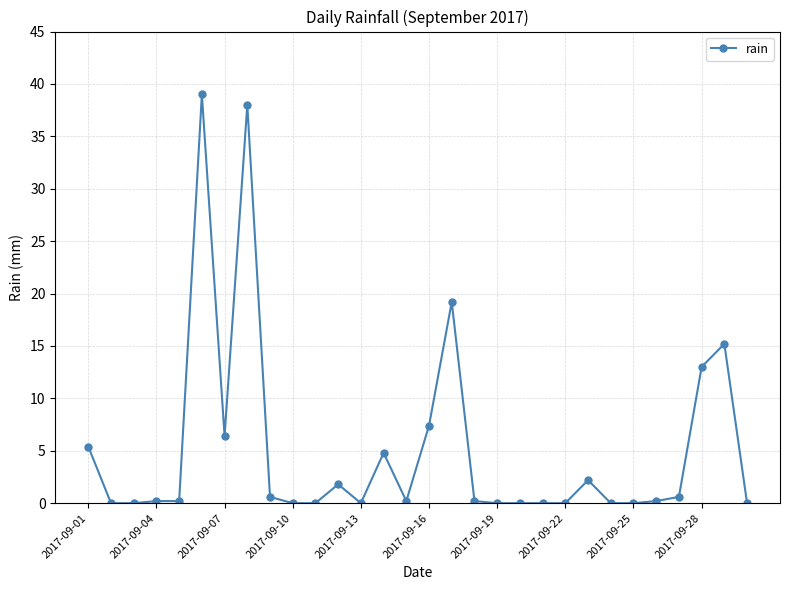

How many lines are shown in the chart?

1